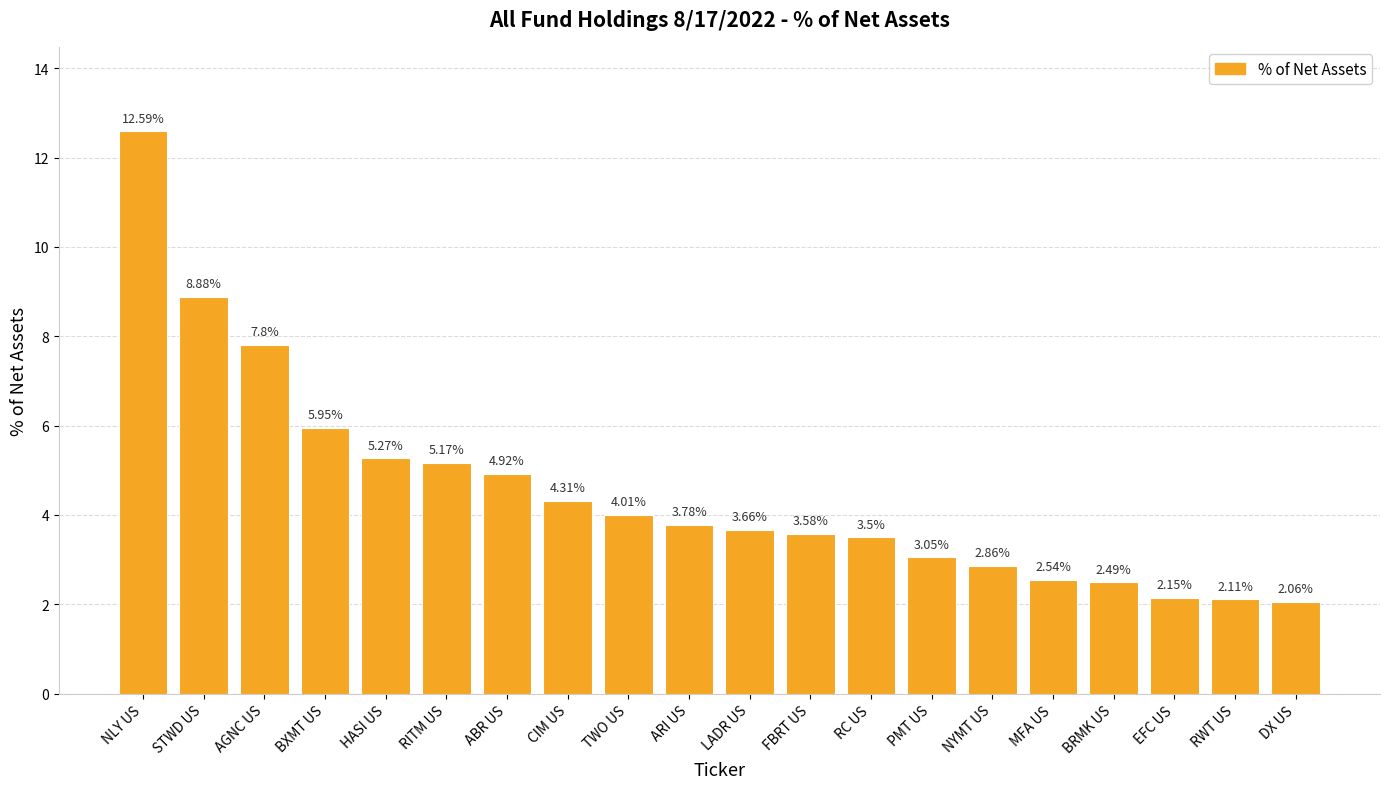

What is the label of the 17th bar from the left?

BRMK US